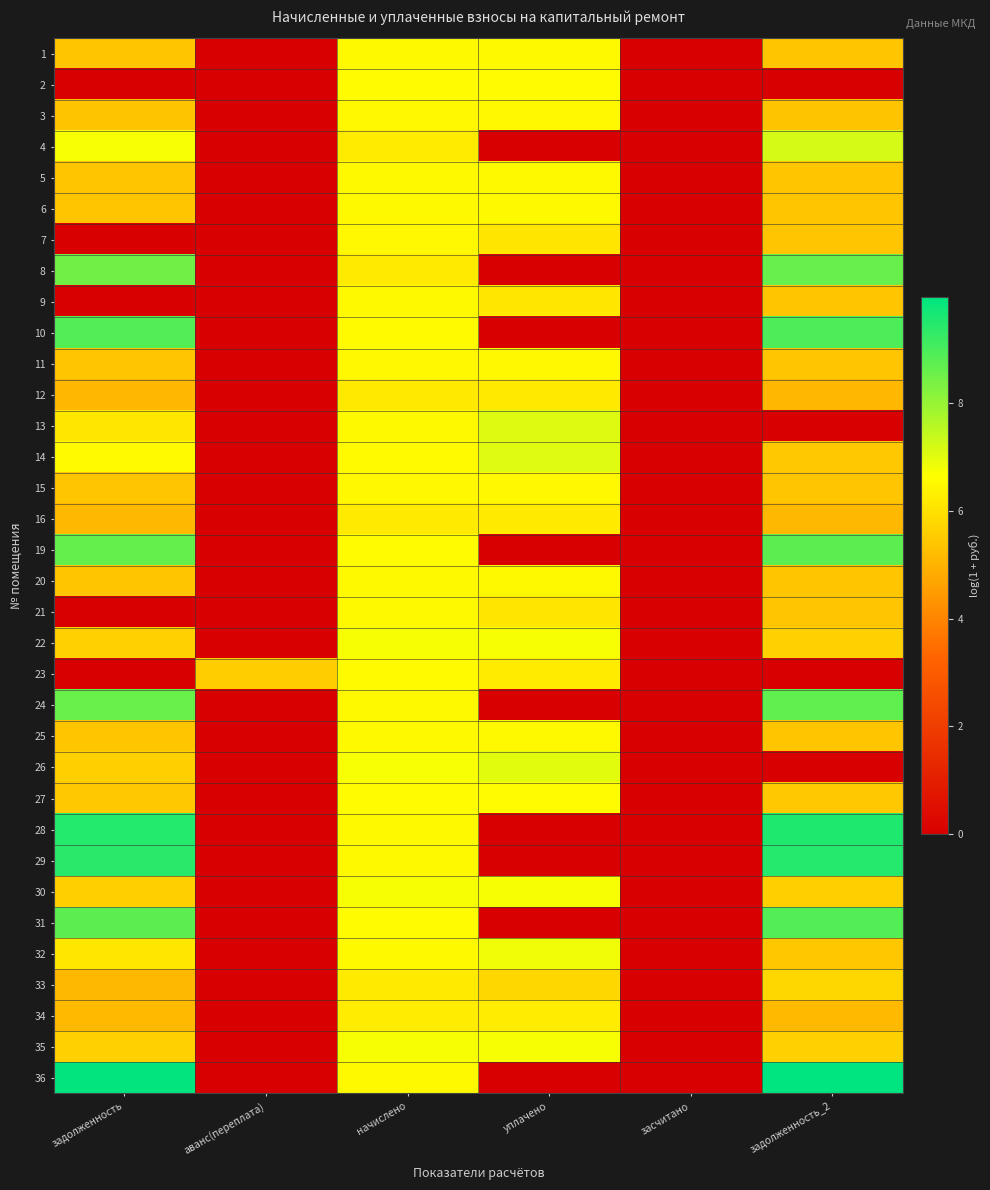

Reading left to right, extract all data points from this chart.

1: задолженность=5.4	аванс(переплата)=0.0	начислено=6.5	уплачено=6.5	засчитано=0.0	задолженность_2=5.4
2: задолженность=0.0	аванс(переплата)=0.0	начислено=6.6	уплачено=6.6	засчитано=0.0	задолженность_2=0.0
3: задолженность=5.4	аванс(переплата)=0.0	начислено=6.5	уплачено=6.5	засчитано=0.0	задолженность_2=5.4
4: задолженность=6.7	аванс(переплата)=0.0	начислено=6.2	уплачено=0.0	засчитано=0.0	задолженность_2=7.2
5: задолженность=5.4	аванс(переплата)=0.0	начислено=6.5	уплачено=6.5	засчитано=0.0	задолженность_2=5.4
6: задолженность=5.4	аванс(переплата)=0.0	начислено=6.5	уплачено=6.5	засчитано=0.0	задолженность_2=5.4
7: задолженность=0.0	аванс(переплата)=0.0	начислено=6.5	уплачено=6.1	засчитано=0.0	задолженность_2=5.4
8: задолженность=8.5	аванс(переплата)=0.0	начислено=6.2	уплачено=0.0	засчитано=0.0	задолженность_2=8.6
9: задолженность=0.0	аванс(переплата)=0.0	начислено=6.5	уплачено=6.1	засчитано=0.0	задолженность_2=5.4
10: задолженность=8.9	аванс(переплата)=0.0	начислено=6.5	уплачено=0.0	засчитано=0.0	задолженность_2=9.0
11: задолженность=5.4	аванс(переплата)=0.0	начислено=6.5	уплачено=6.5	засчитано=0.0	задолженность_2=5.4
12: задолженность=5.1	аванс(переплата)=0.0	начислено=6.2	уплачено=6.2	засчитано=0.0	задолженность_2=5.1
13: задолженность=6.1	аванс(переплата)=0.0	начислено=6.5	уплачено=7.1	засчитано=0.0	задолженность_2=0.0
14: задолженность=6.5	аванс(переплата)=0.0	начислено=6.5	уплачено=7.1	засчитано=0.0	задолженность_2=5.4
15: задолженность=5.4	аванс(переплата)=0.0	начислено=6.5	уплачено=6.5	засчитано=0.0	задолженность_2=5.4
16: задолженность=5.1	аванс(переплата)=0.0	начислено=6.2	уплачено=6.2	засчитано=0.0	задолженность_2=5.1
19: задолженность=8.6	аванс(переплата)=0.0	начислено=6.6	уплачено=0.0	засчитано=0.0	задолженность_2=8.8
20: задолженность=5.4	аванс(переплата)=0.0	начислено=6.5	уплачено=6.5	засчитано=0.0	задолженность_2=5.4
21: задолженность=0.0	аванс(переплата)=0.0	начислено=6.5	уплачено=6.1	засчитано=0.0	задолженность_2=5.4
22: задолженность=5.7	аванс(переплата)=0.0	начислено=6.7	уплачено=6.7	засчитано=0.0	задолженность_2=5.7
23: задолженность=0.0	аванс(переплата)=5.6	начислено=6.6	уплачено=6.2	засчитано=0.0	задолженность_2=0.0
24: задолженность=8.6	аванс(переплата)=0.0	начислено=6.5	уплачено=0.0	засчитано=0.0	задолженность_2=8.7
25: задолженность=5.4	аванс(переплата)=0.0	начислено=6.5	уплачено=6.5	засчитано=0.0	задолженность_2=5.4
26: задолженность=5.6	аванс(переплата)=0.0	начислено=6.7	уплачено=7.0	засчитано=0.0	задолженность_2=0.0
27: задолженность=5.5	аванс(переплата)=0.0	начислено=6.6	уплачено=6.6	засчитано=0.0	задолженность_2=5.5
28: задолженность=9.5	аванс(переплата)=0.0	начислено=6.5	уплачено=0.0	засчитано=0.0	задолженность_2=9.5
29: задолженность=9.4	аванс(переплата)=0.0	начислено=6.5	уплачено=0.0	засчитано=0.0	задолженность_2=9.5
30: задолженность=5.6	аванс(переплата)=0.0	начислено=6.7	уплачено=6.7	засчитано=0.0	задолженность_2=5.6
31: задолженность=8.7	аванс(переплата)=0.0	начислено=6.6	уплачено=0.0	засчитано=0.0	задолженность_2=8.9
32: задолженность=6.1	аванс(переплата)=0.0	начислено=6.5	уплачено=6.8	засчитано=0.0	задолженность_2=5.4
33: задолженность=5.1	аванс(переплата)=0.0	начислено=6.2	уплачено=5.8	засчитано=0.0	задолженность_2=5.8
34: задолженность=5.1	аванс(переплата)=0.0	начислено=6.2	уплачено=6.2	засчитано=0.0	задолженность_2=5.1
35: задолженность=5.6	аванс(переплата)=0.0	начислено=6.7	уплачено=6.7	засчитано=0.0	задолженность_2=5.6
36: задолженность=9.9	аванс(переплата)=0.0	начислено=6.5	уплачено=0.0	засчитано=0.0	задолженность_2=10.0